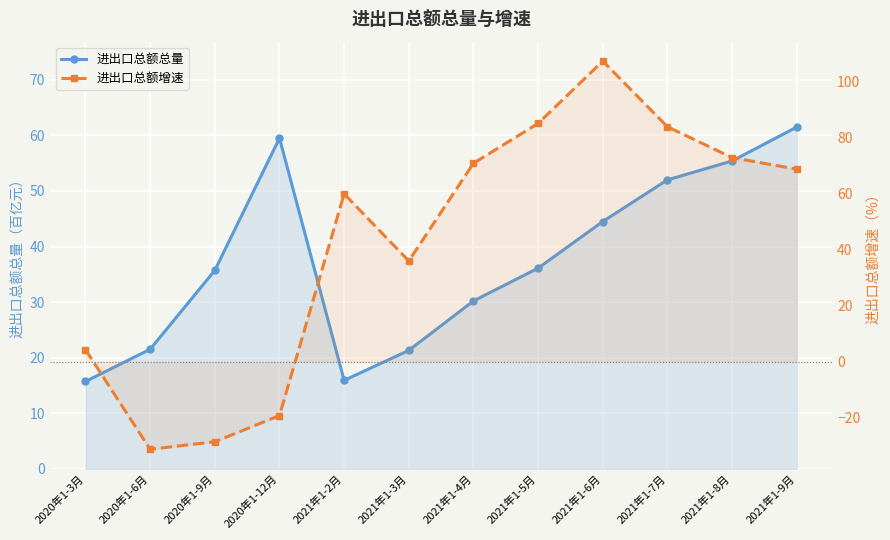

What is the difference between the maximum and minimum values in the 进出口总额总量 series?

45.8